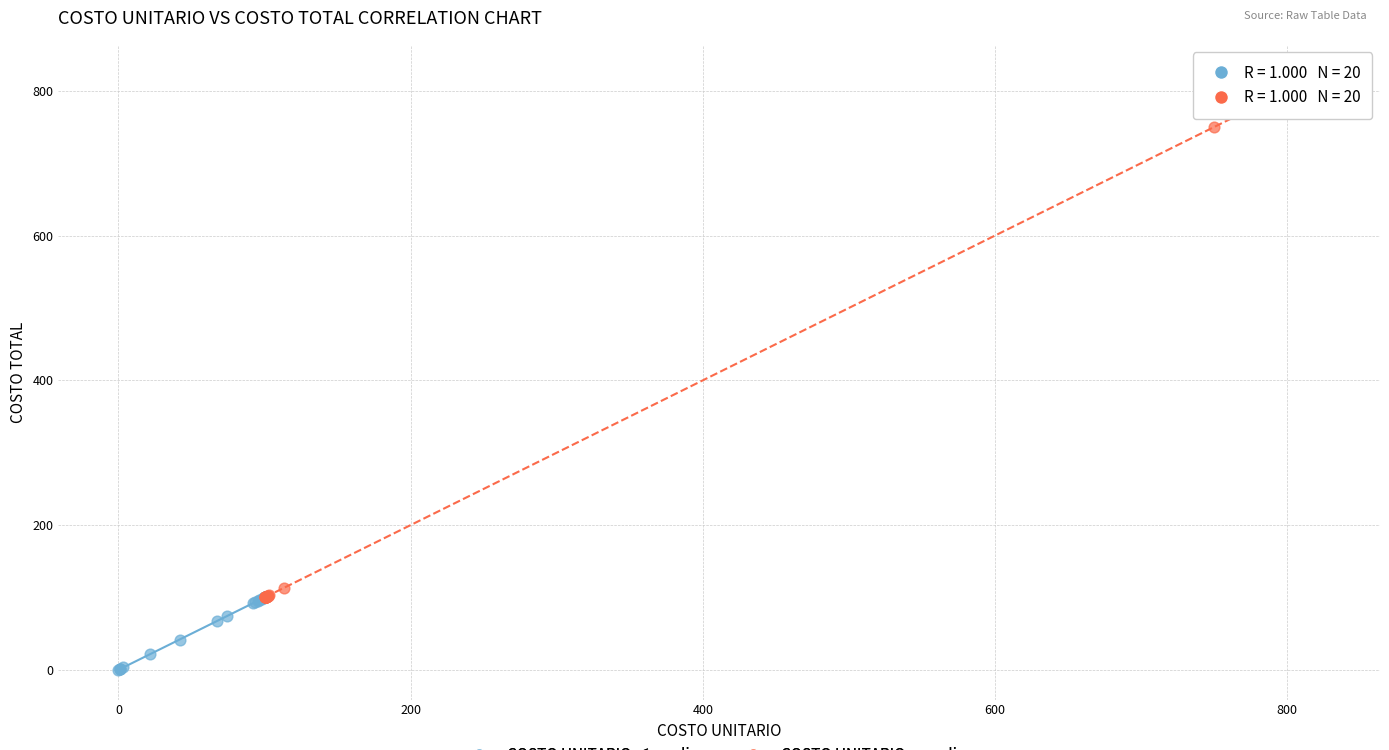

Which series has the widest spread of Y values?

COSTO UNITARIO > median